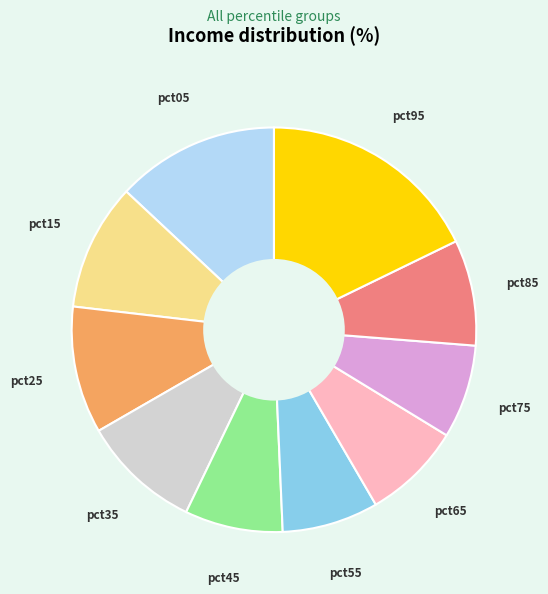

Count the number of slices in the pie.

10